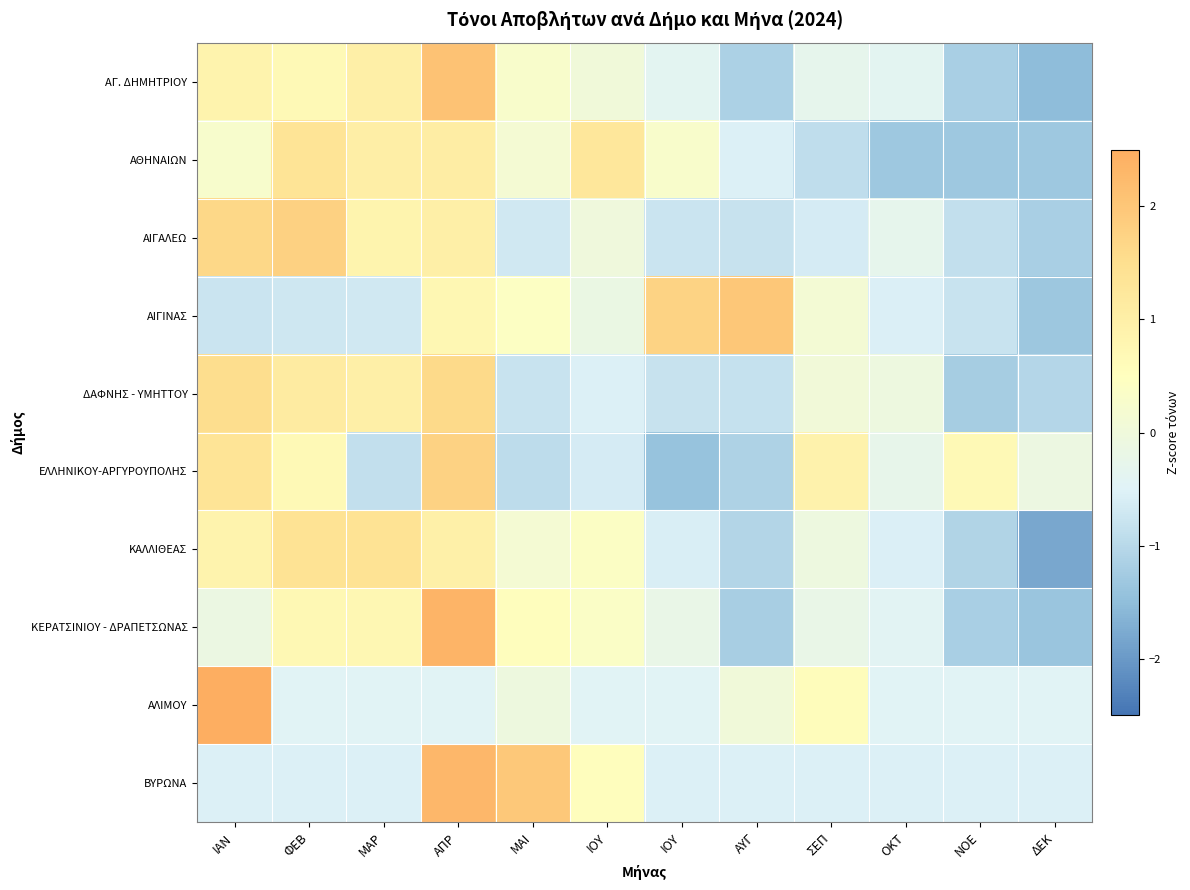

How many categories are shown in the chart?

12